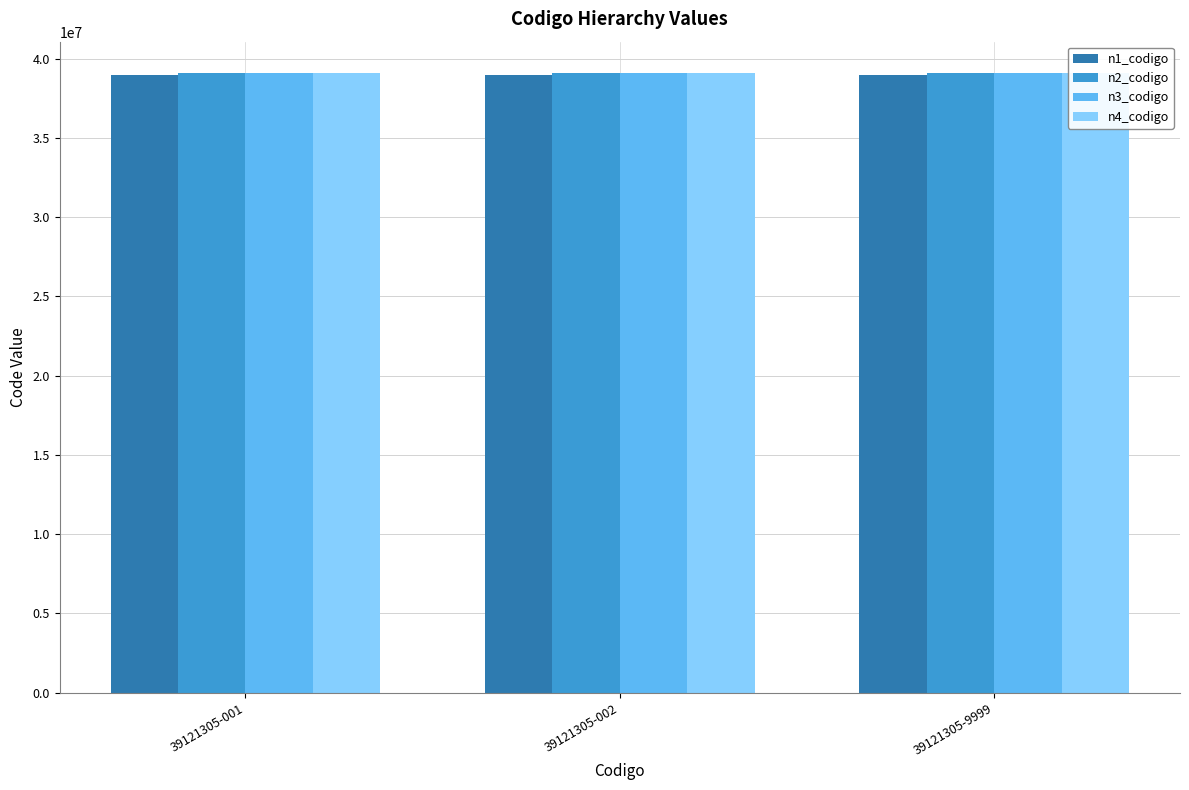

At which category does the chart reach its peak across all series?

39121305-001